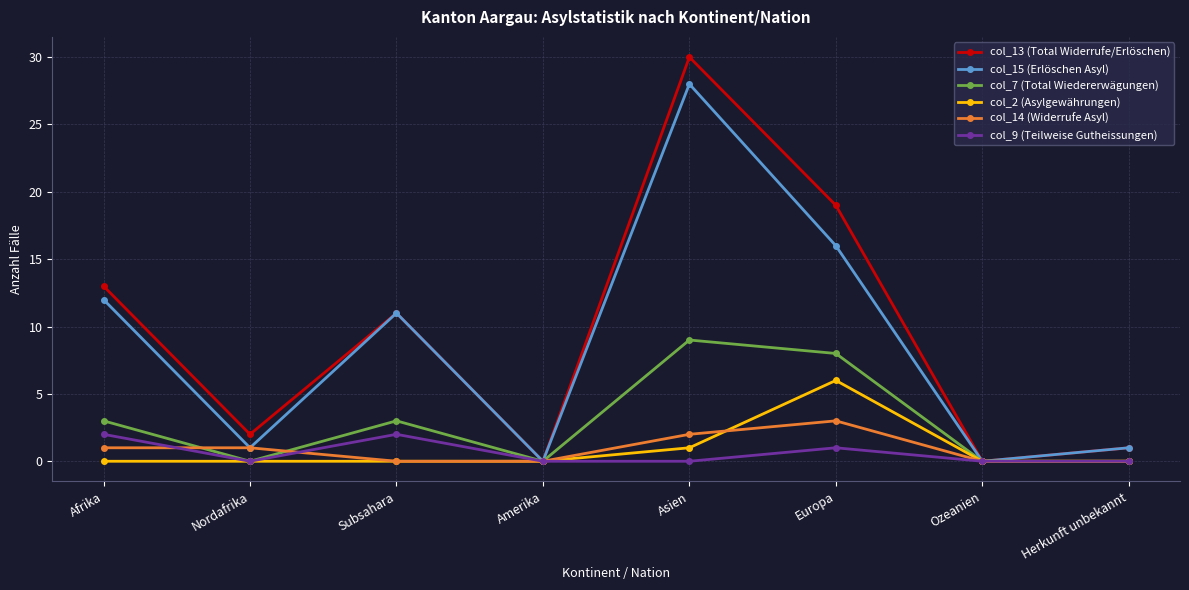

Count the col_7 (Total Wiedererwägungen) values in the range 0 to 8.

7